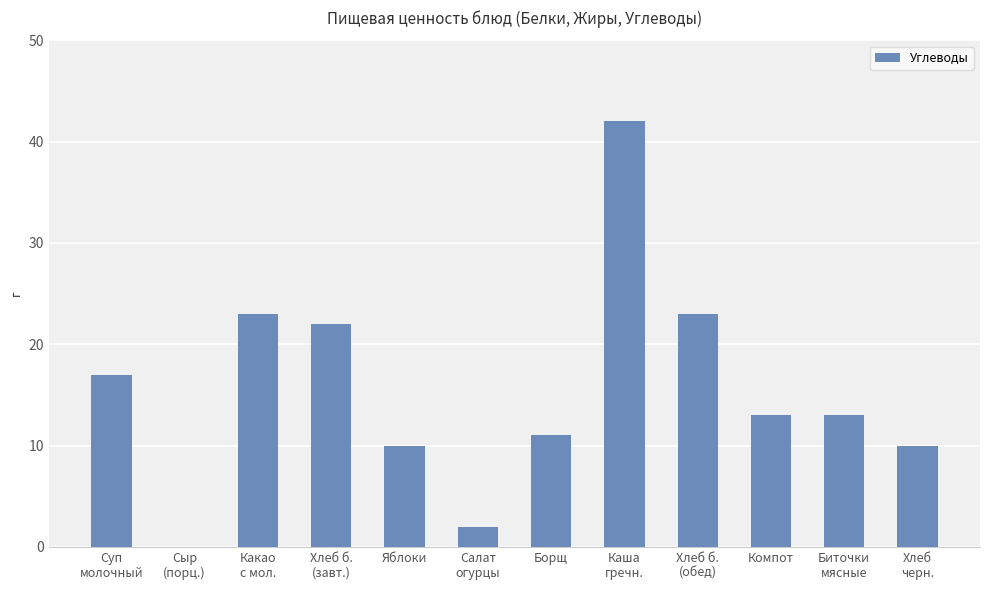

What is the sum of the values at Каша
гречн. and Компот?

55